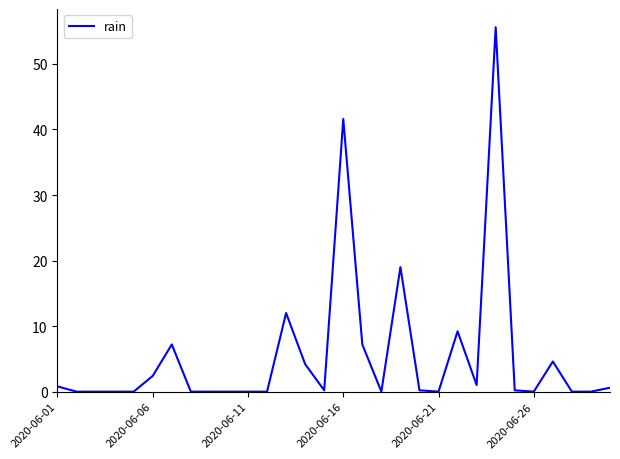

What is the difference between the maximum and minimum values?

55.6